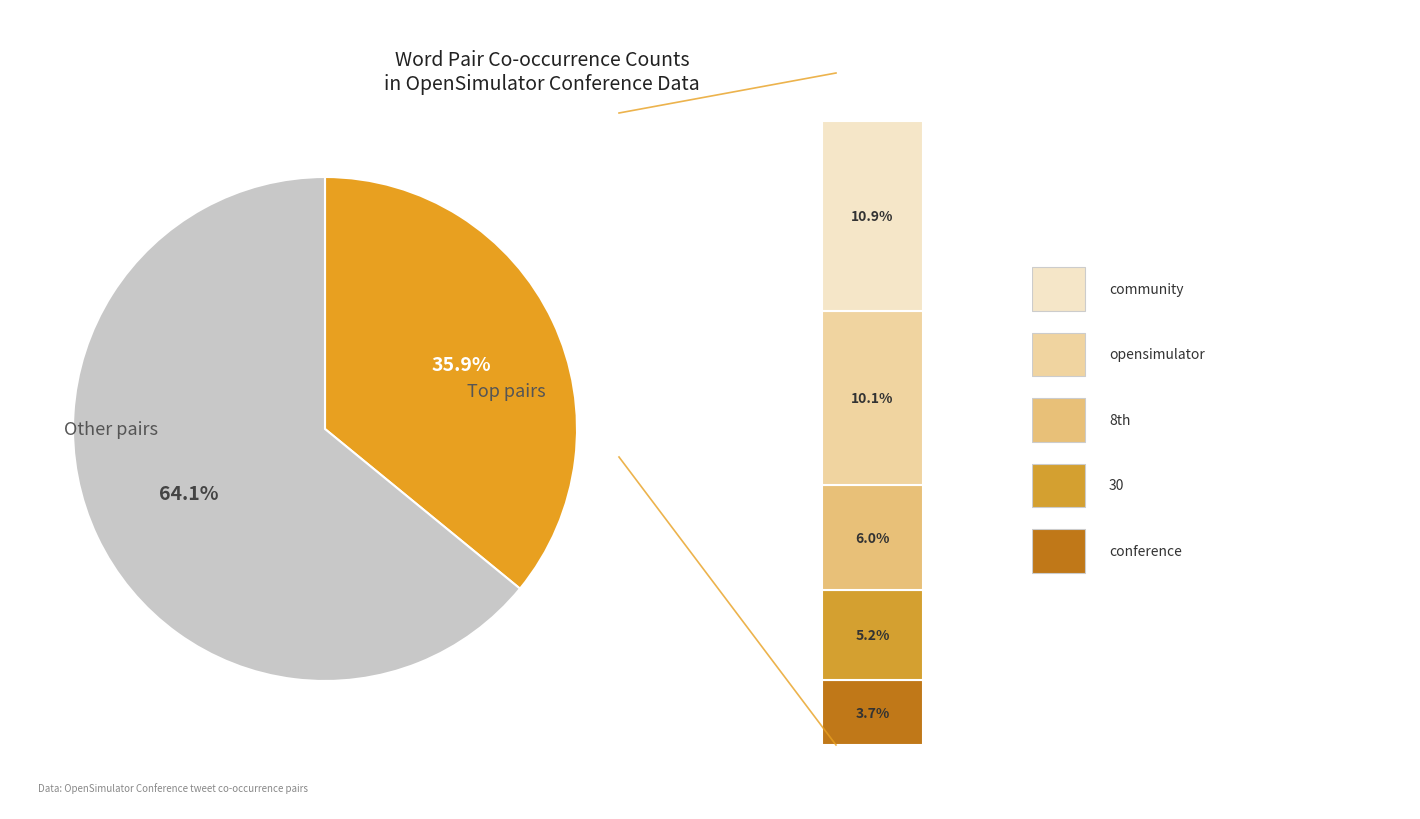

How many segments does this pie chart have?

2